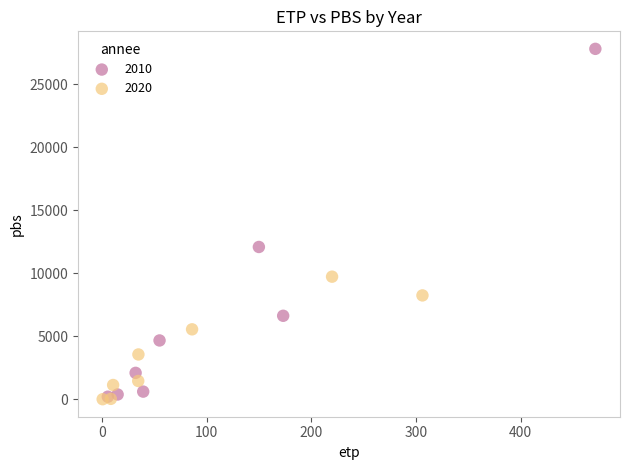

Which series has the largest Y range (max minus min)?

2010